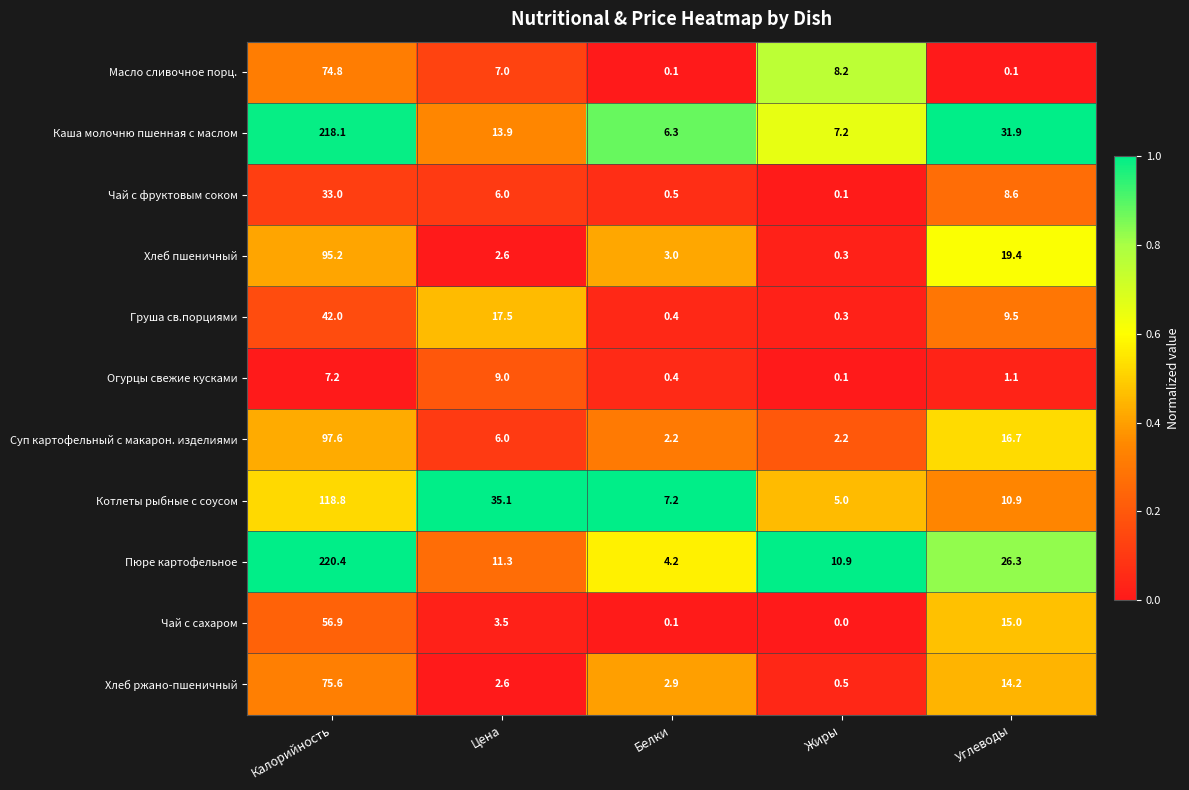

What is the spread (max minus min) of values at Цена?

32.5